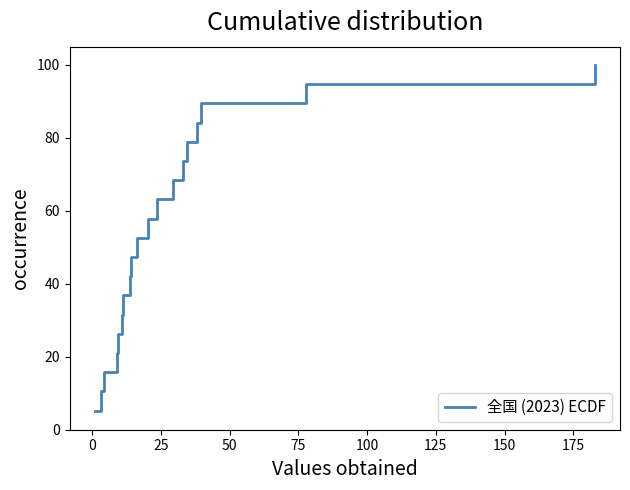

Reading left to right, what are all the values shown in this chart?

5.3	5.3	10.5	10.5	15.8	15.8	21.1	21.1	26.3	26.3	31.6	31.6	36.8	36.8	42.1	42.1	47.4	47.4	52.6	52.6	57.9	57.9	63.2	63.2	68.4	68.4	73.7	73.7	78.9	78.9	84.2	84.2	89.5	89.5	94.7	94.7	100.0